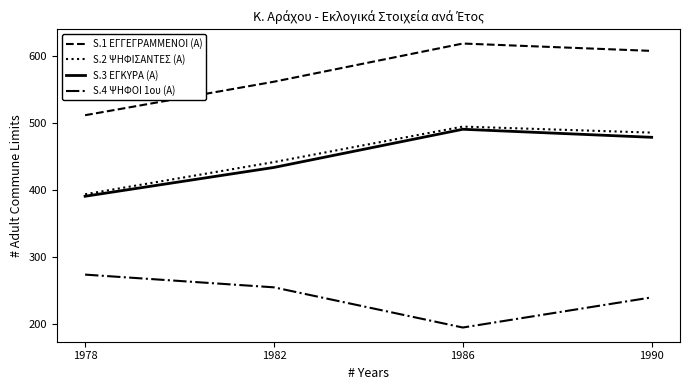

Which series has the largest total across all categories?

S.1 ΕΓΓΕΓΡΑΜΜΕΝΟΙ (Α)